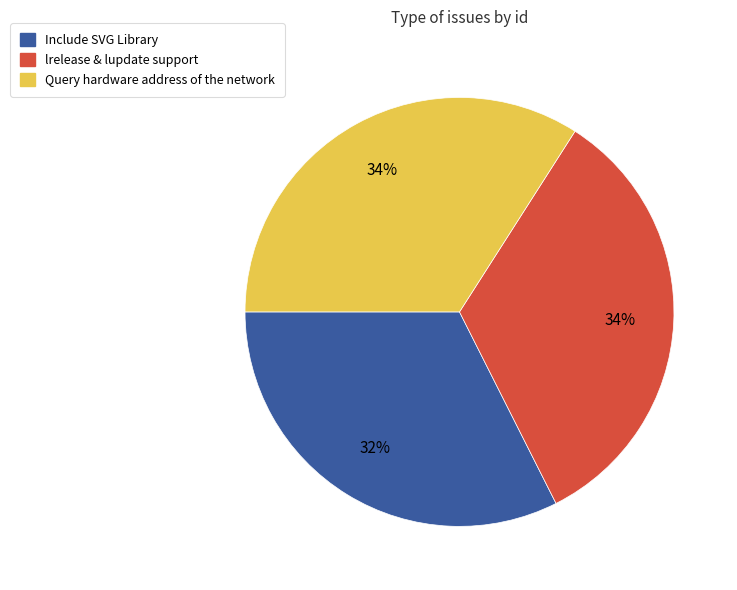

To the nearest percent, what percentage of the pie is Query hardware address of the network?

34%